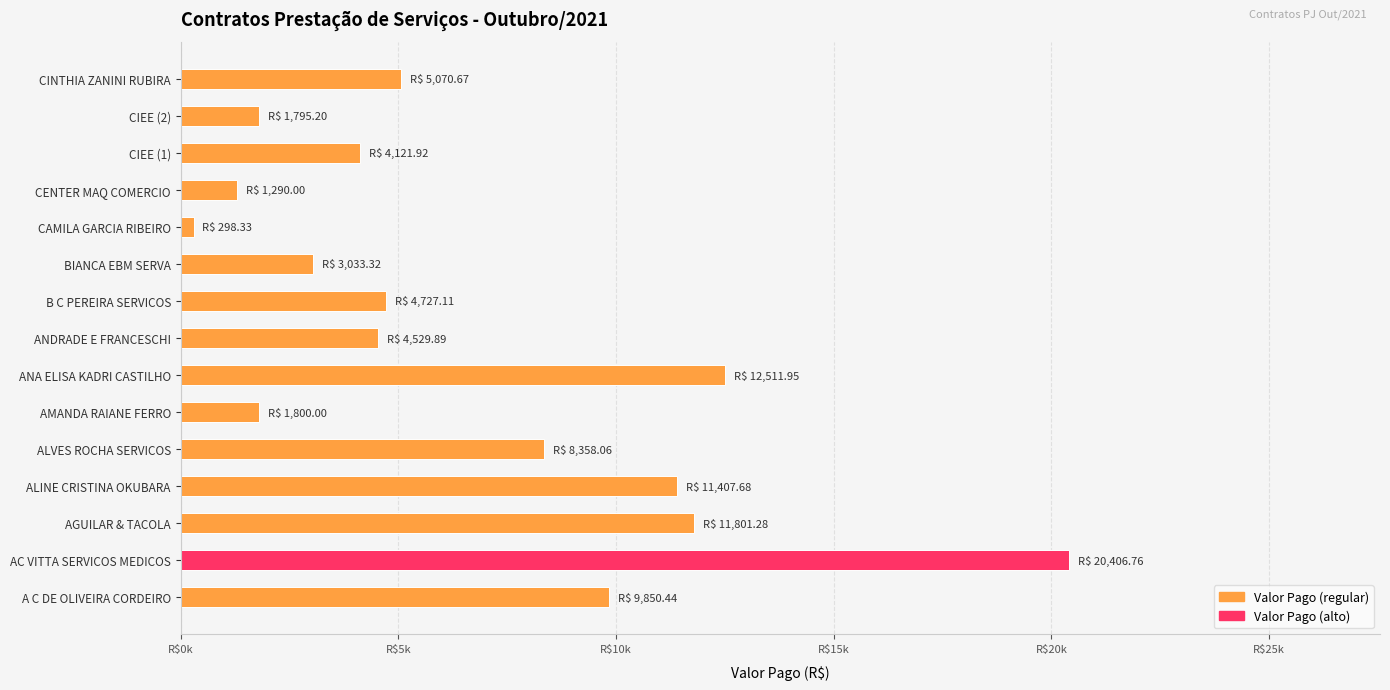

What is the greatest value displayed?

20406.8